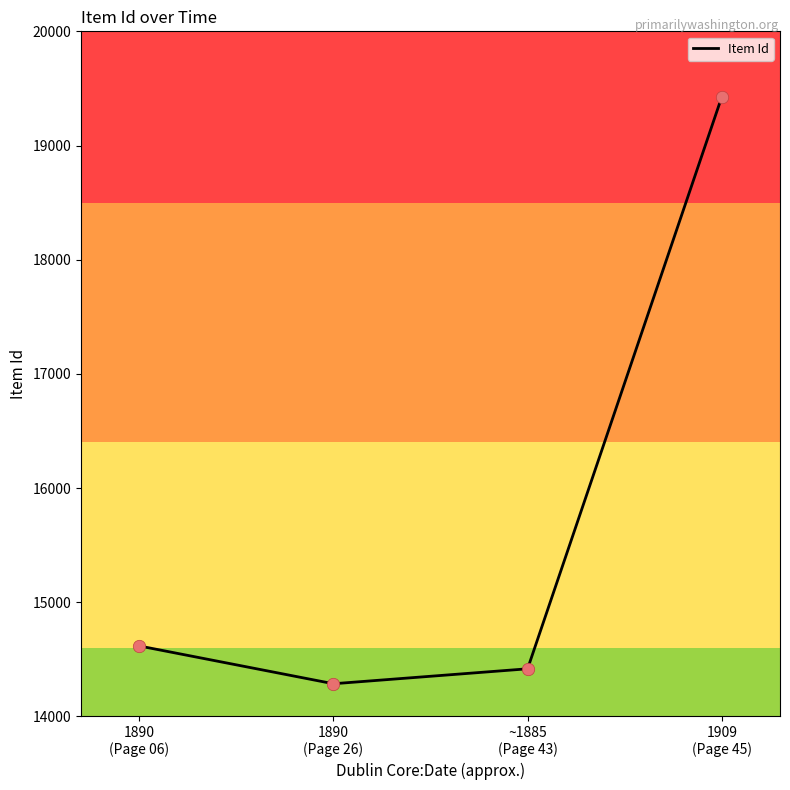

Which has a higher value, 1909
(Page 45) or 1890
(Page 26)?

1909
(Page 45)